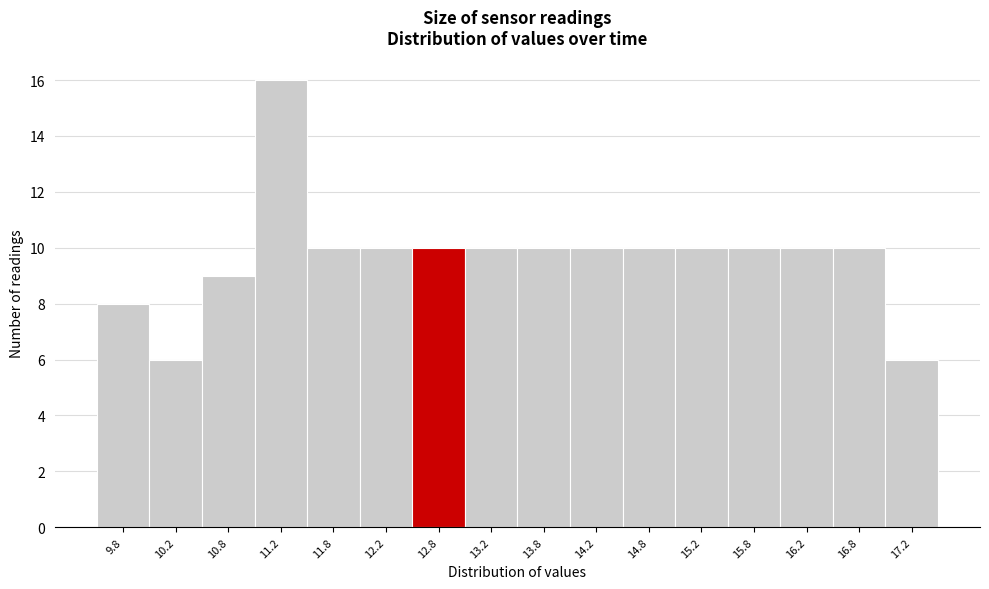

What is the height of the bar covering 15.5 to 16.0 on the x-axis? The values are not printed on the chart, so give them approximately, as read against the axis.

10